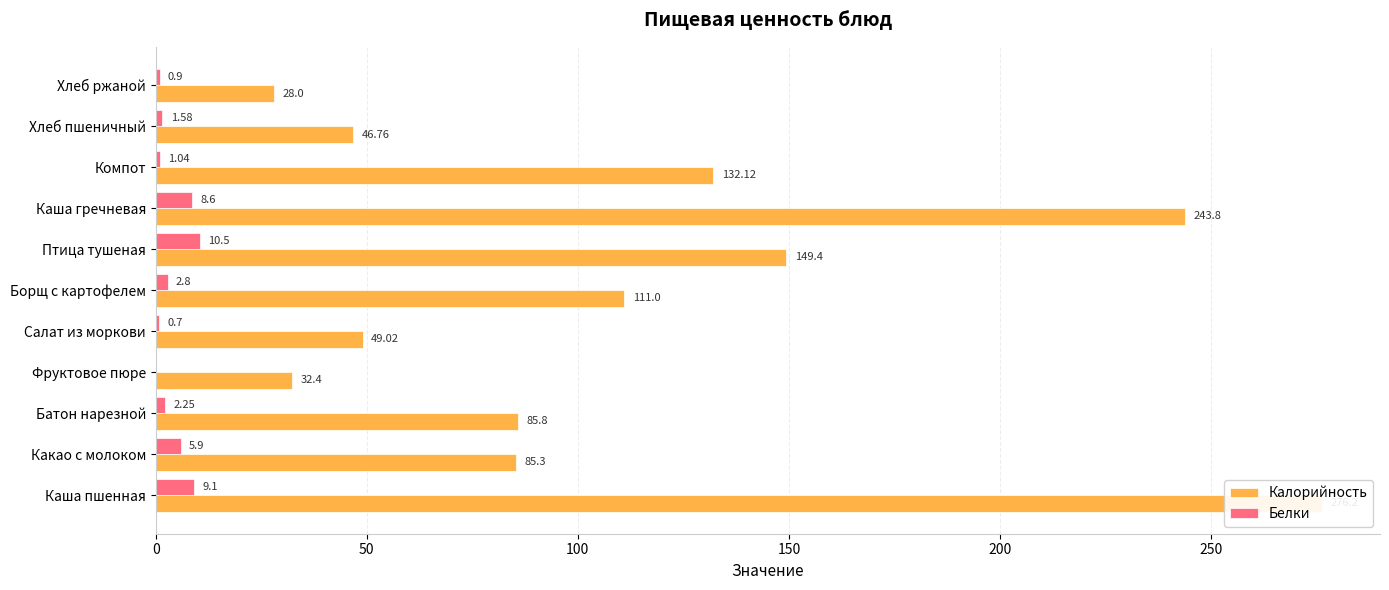

At how many categories does at least one series exceed 31?

10